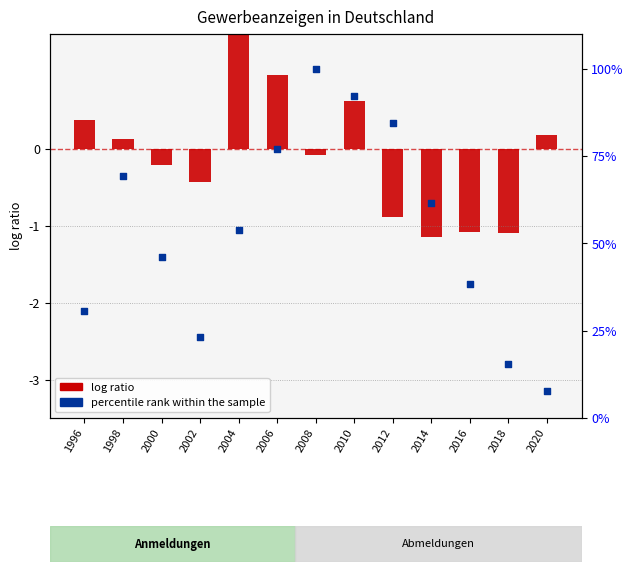

What are all the series names shown in the legend?

log ratio, percentile rank within the sample